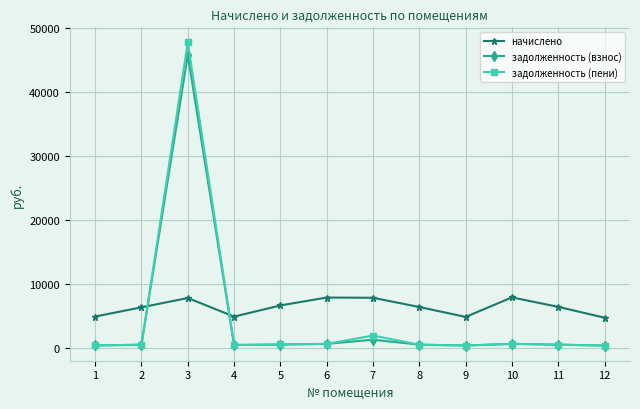

How many distinct data groups are displayed?

3